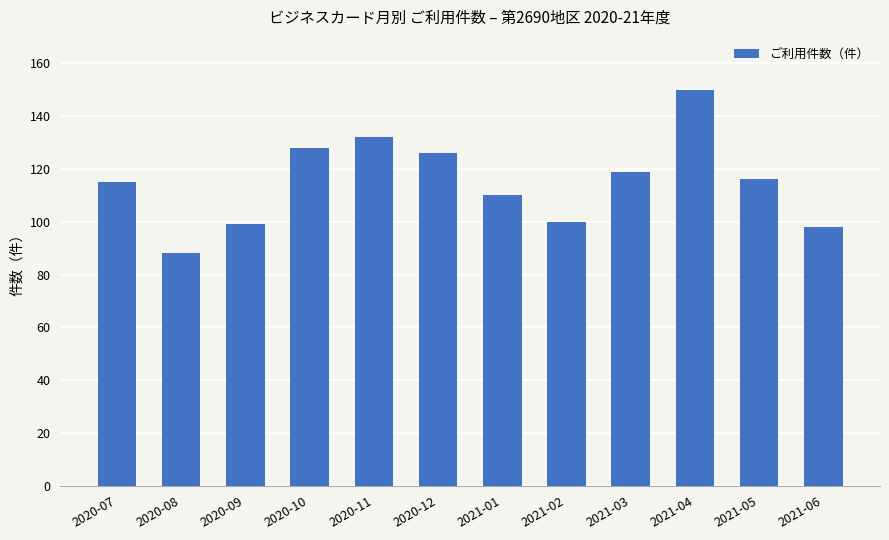

Reading left to right, what are all the values shown in this chart?

2020-07=115	2020-08=88	2020-09=99	2020-10=128	2020-11=132	2020-12=126	2021-01=110	2021-02=100	2021-03=119	2021-04=150	2021-05=116	2021-06=98